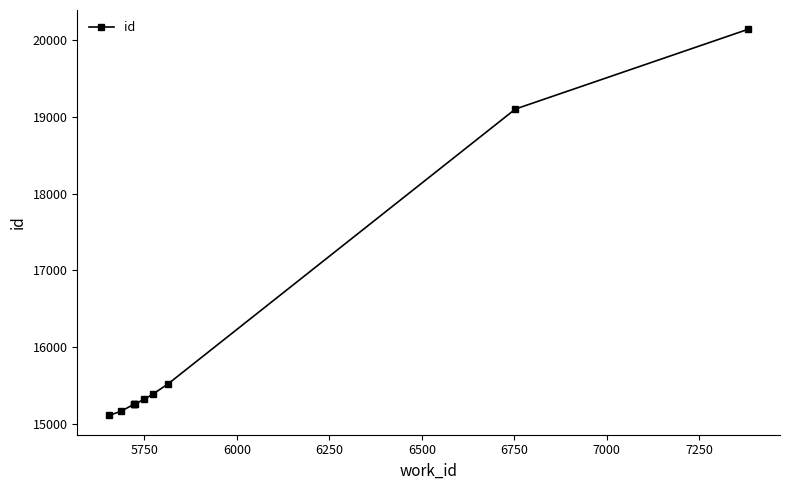

What is the greatest value displayed?

20143